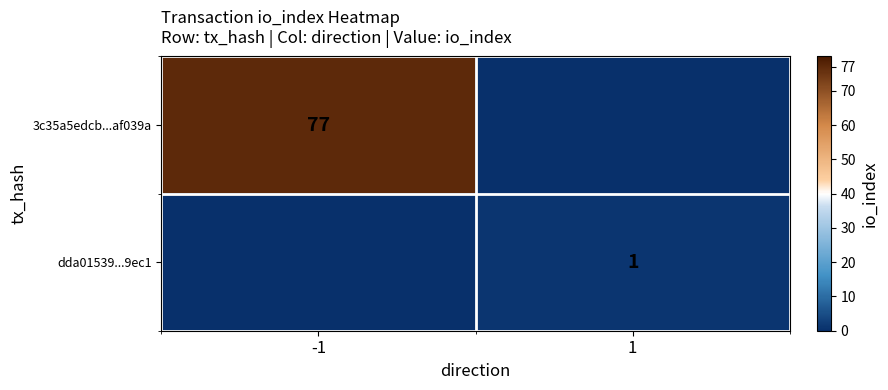

What is the difference between the highest and lowest values at 1?

1